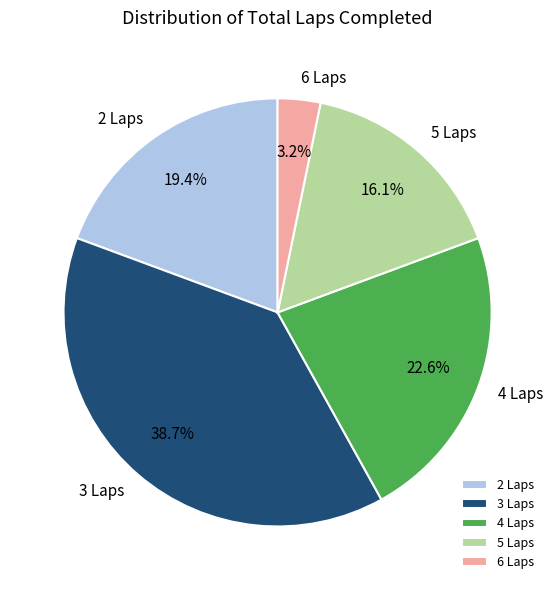

What percentage is NOT represented by 4 Laps?

77.4%